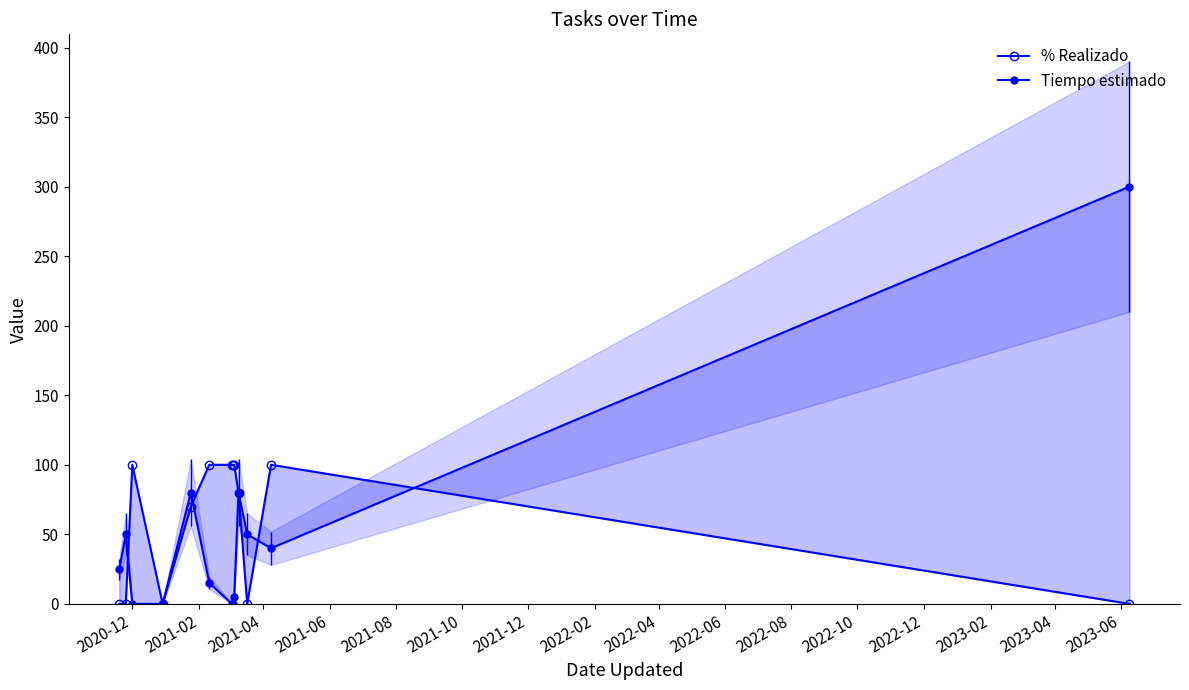

Between 2022-08 and 2022-04, which is larger?

2022-04